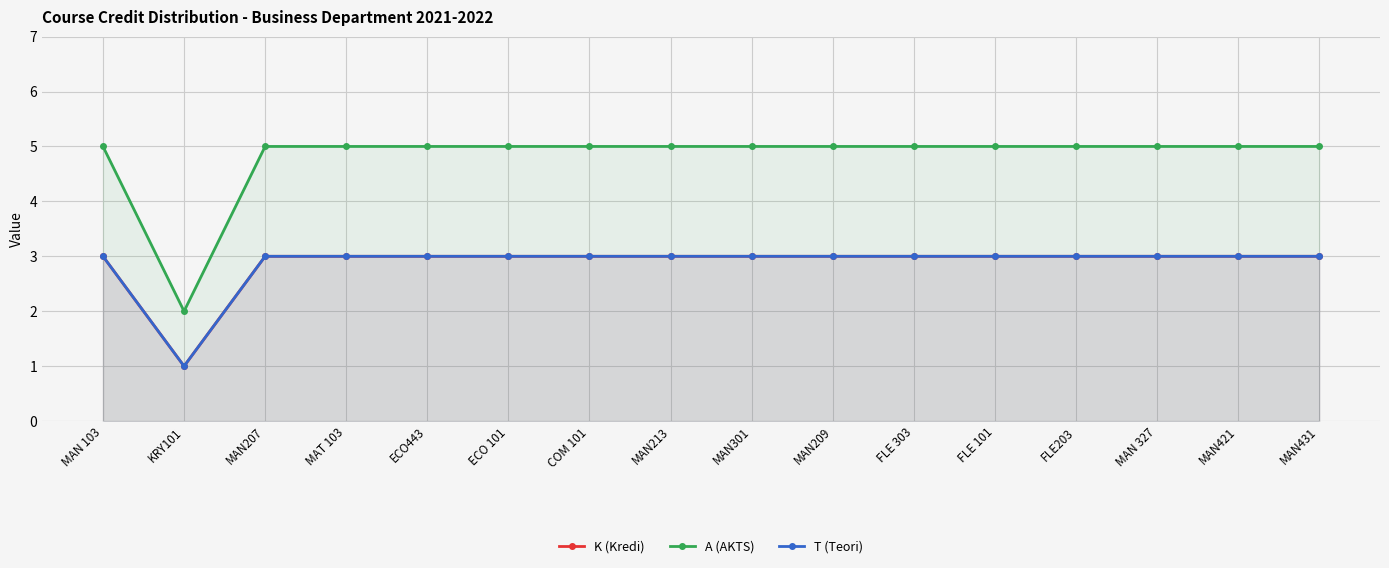

True or false: A (AKTS) and K (Kredi) cross at least once.

False